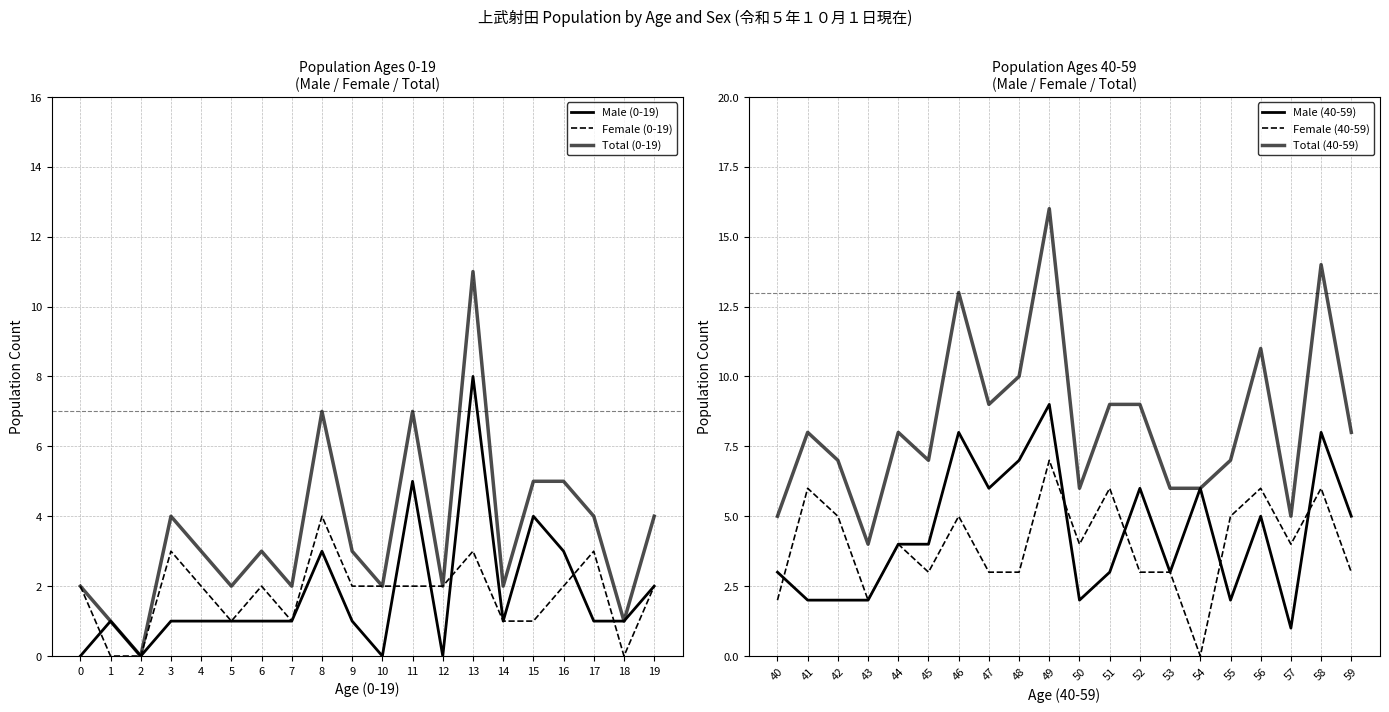

In Female (40-59), how many points are higher than both neighbors (excluding endpoints)?

7